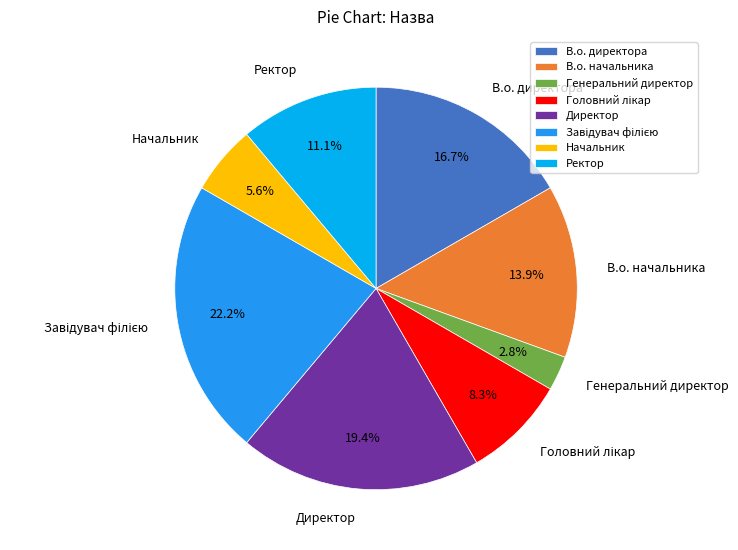

Combined, do В.о. начальника and Ректор account for over 50%?

No